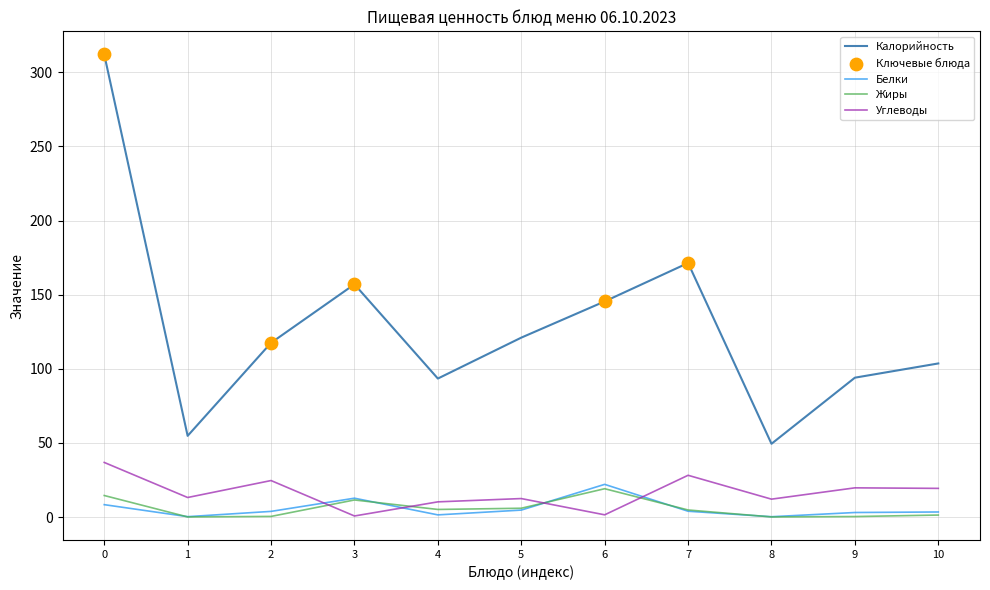

Between 0 and 3, which series saw the biggest shift?

Калорийность